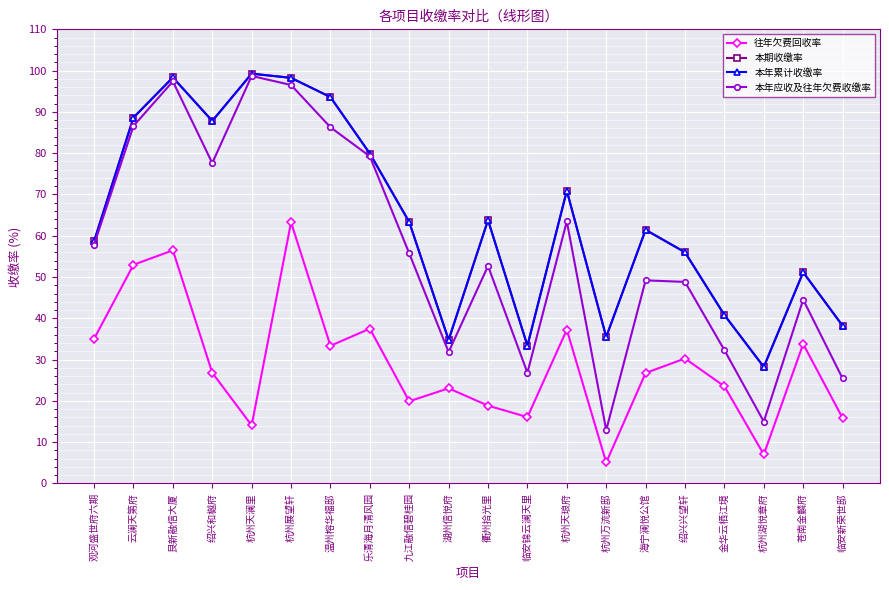

At which category does 本年应收及往年欠费收缴率 reach its first local peak?

艮新融信大厦